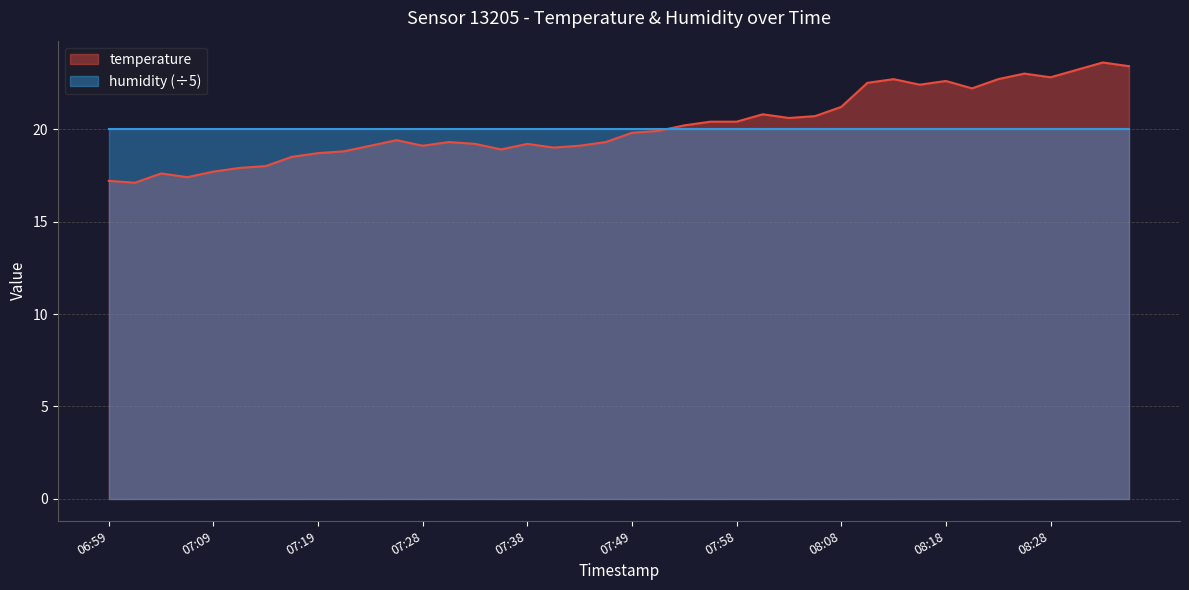

Between 08:03 and 07:36, which is larger?

08:03